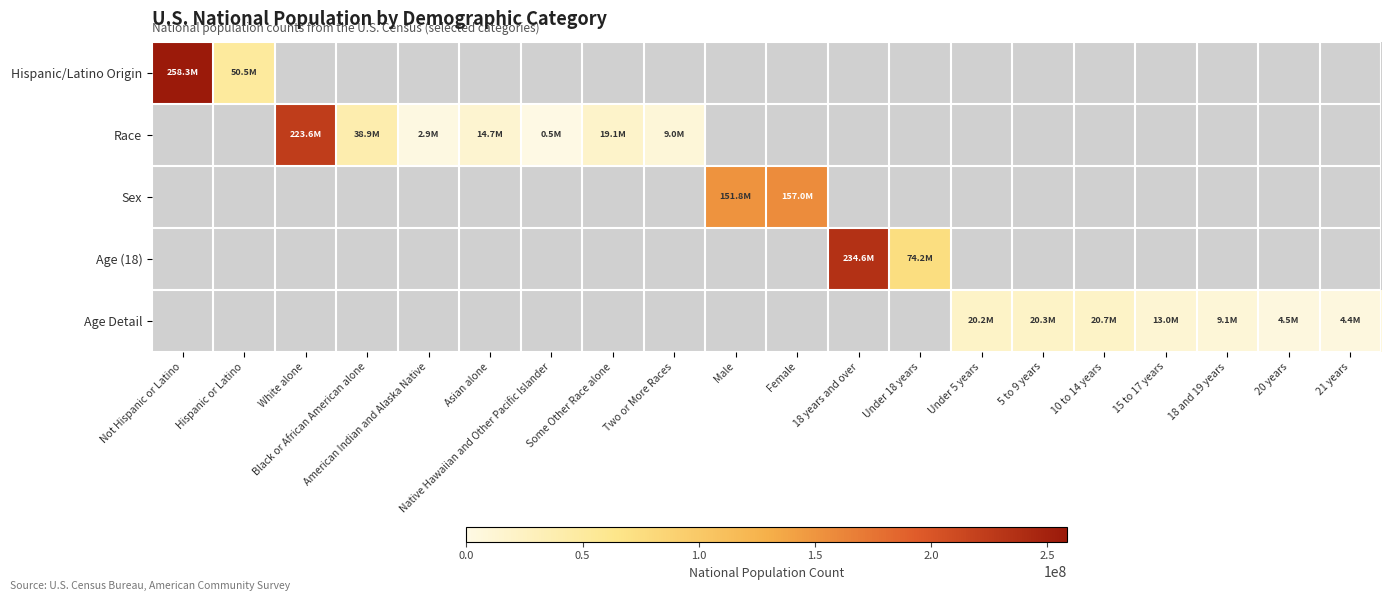

What is the maximum value shown in the chart?

258267944.0